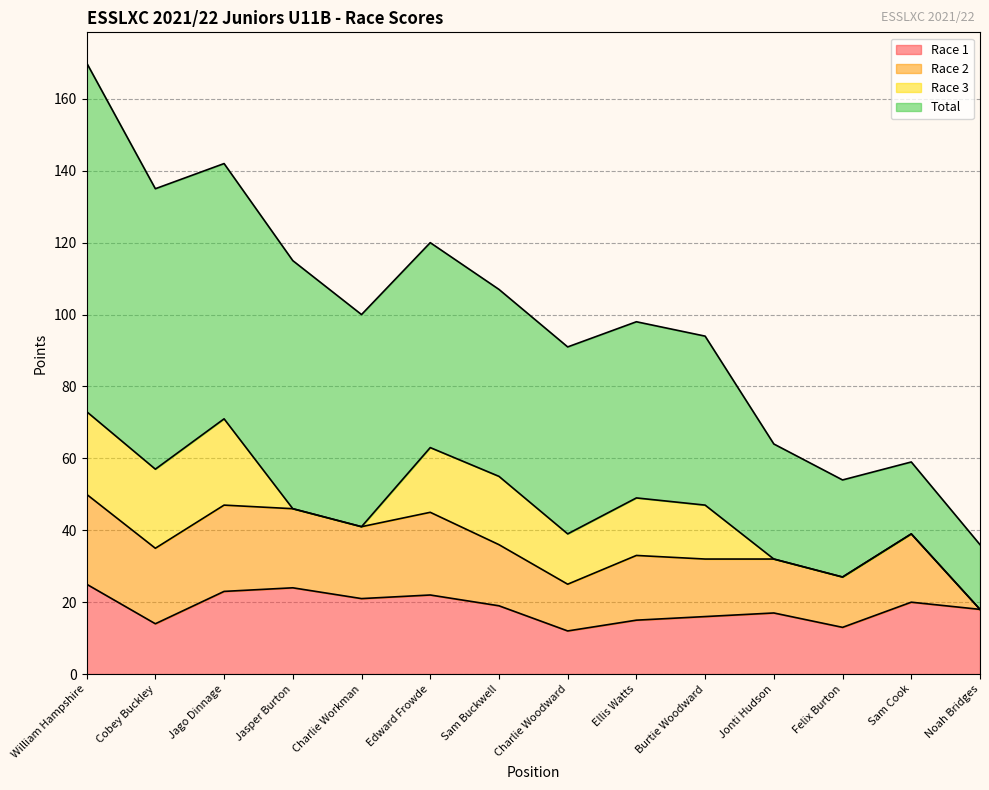

What position from the left is Jasper Burton?

4